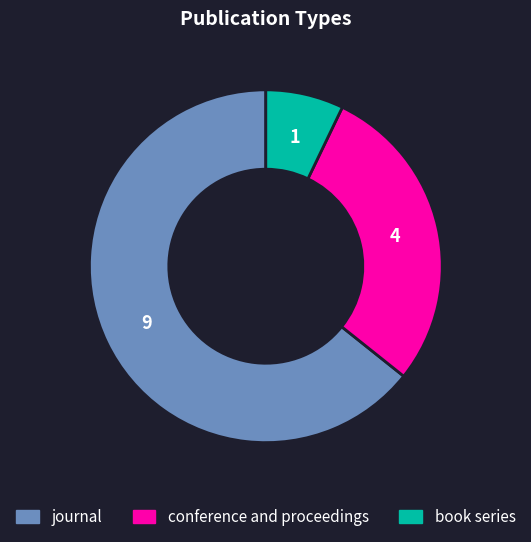

Is the sum of journal and conference and proceedings greater than half?

Yes